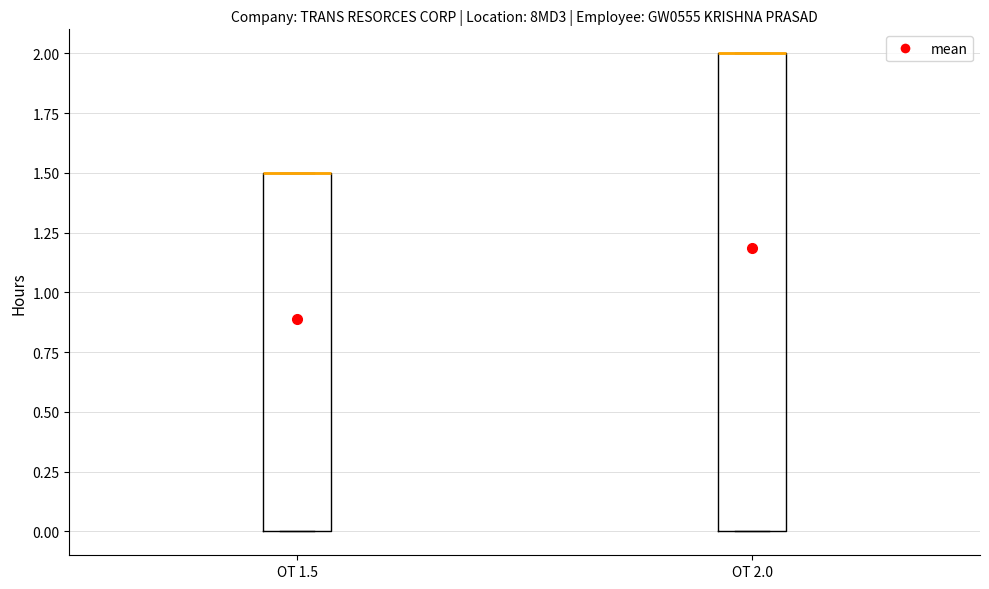

Where is the upper edge of the box for OT 2.0 on the y-axis? The values are not printed on the chart, so give them approximately, as read against the axis.

2.0